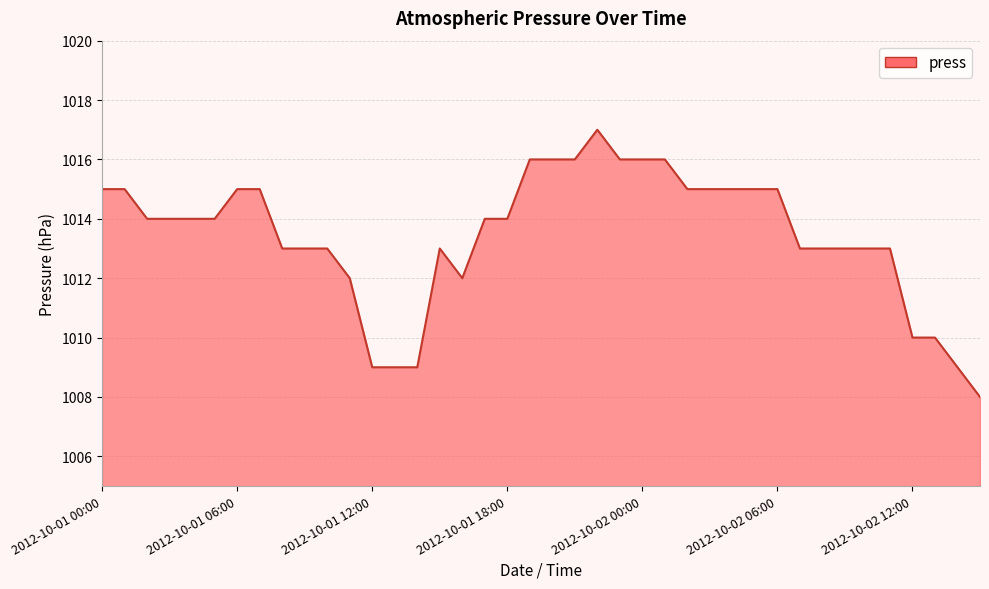

What is the difference between the maximum and minimum values?

9